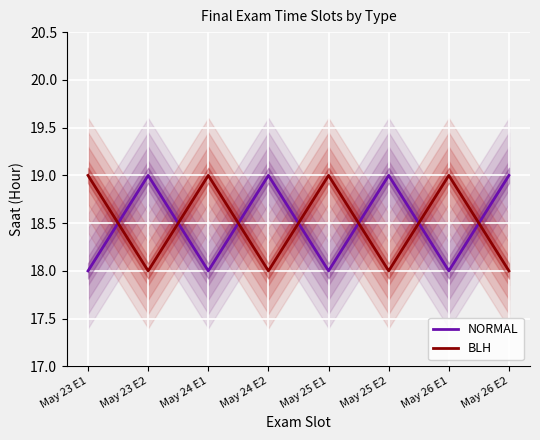

How many BLH values are between 18 and 19?

8